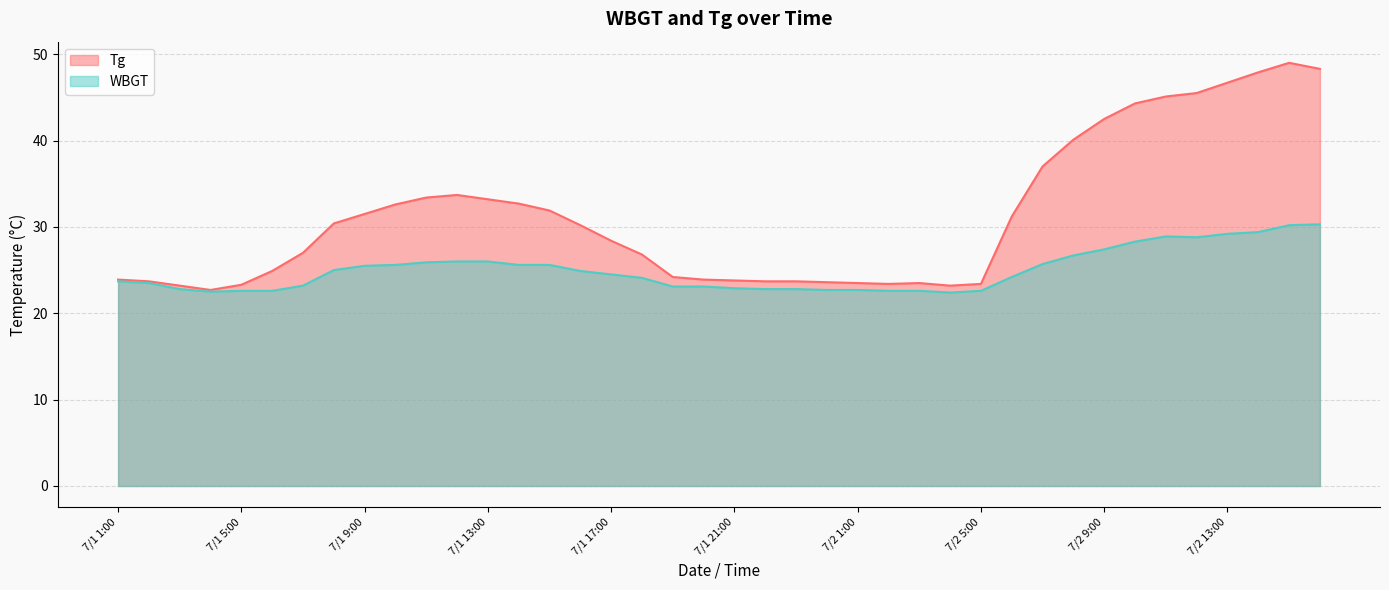

Reading left to right, list all the values displayed in this chart.

Tg: 23.9	23.7	23.2	22.7	23.3	24.9	27.0	30.4	31.5	32.6	33.4	33.7	33.2	32.7	31.9	30.2	28.4	26.8	24.2	23.9	23.8	23.7	23.7	23.6	23.5	23.4	23.5	23.2	23.4	31.2	37.0	40.1	42.5	44.3	45.1	45.5	46.7	47.9	49.0	48.3
WBGT: 23.7	23.5	22.8	22.5	22.6	22.6	23.2	25.0	25.5	25.6	25.9	26.0	26.0	25.6	25.6	24.9	24.5	24.1	23.1	23.1	22.9	22.8	22.8	22.7	22.7	22.6	22.6	22.4	22.6	24.2	25.7	26.7	27.4	28.3	28.9	28.8	29.2	29.4	30.2	30.3